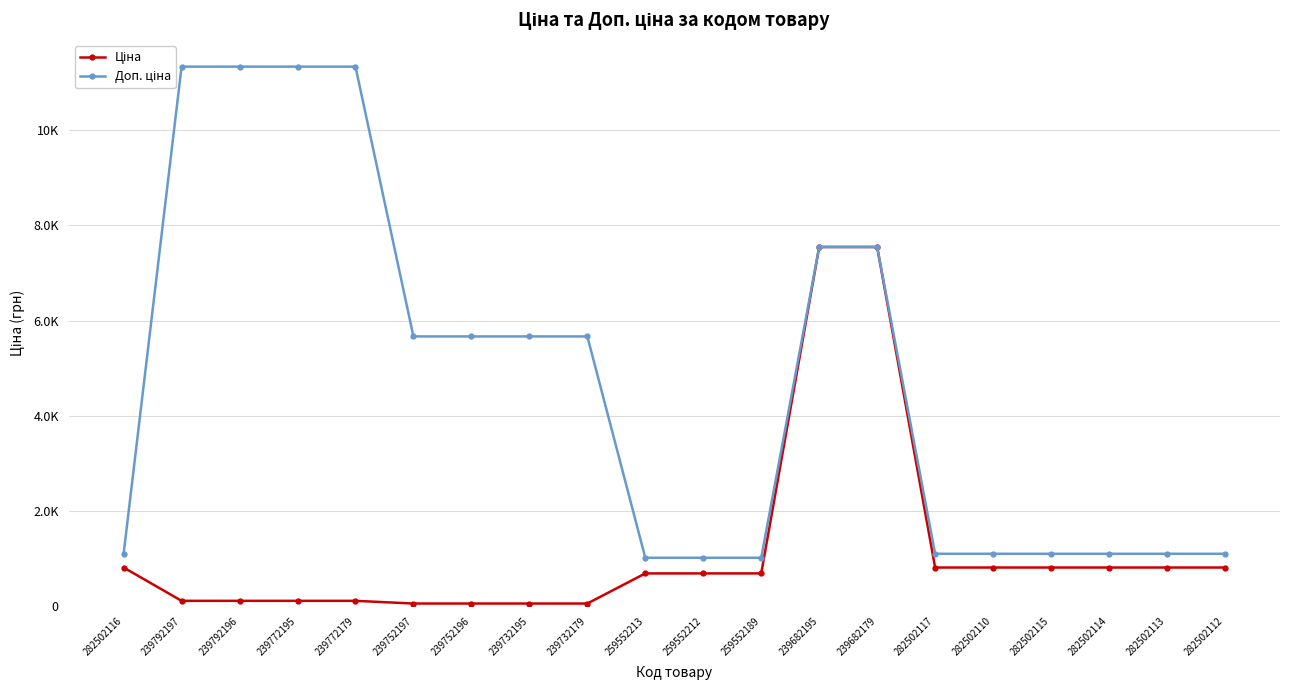

At which category is the sum across all series the highest?

239682195